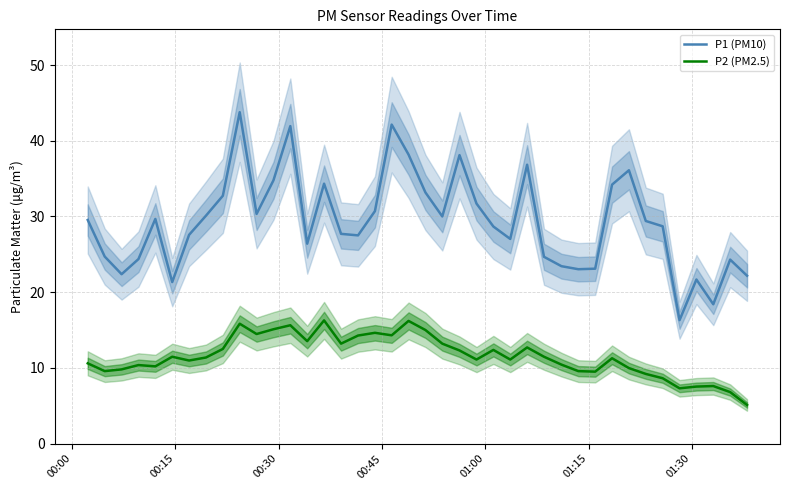

True or false: P2 (PM2.5) and P1 (PM10) cross at least once.

False